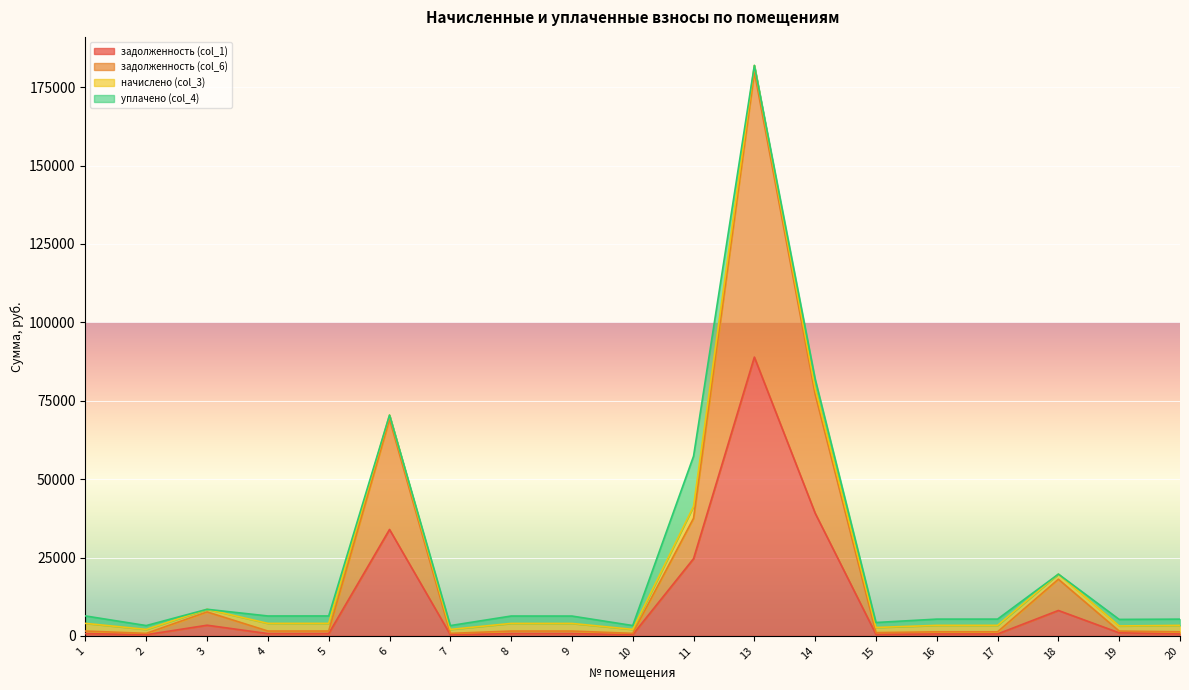

The value of задолженность (col_1) at 14 is 20237.9. True or false?

False